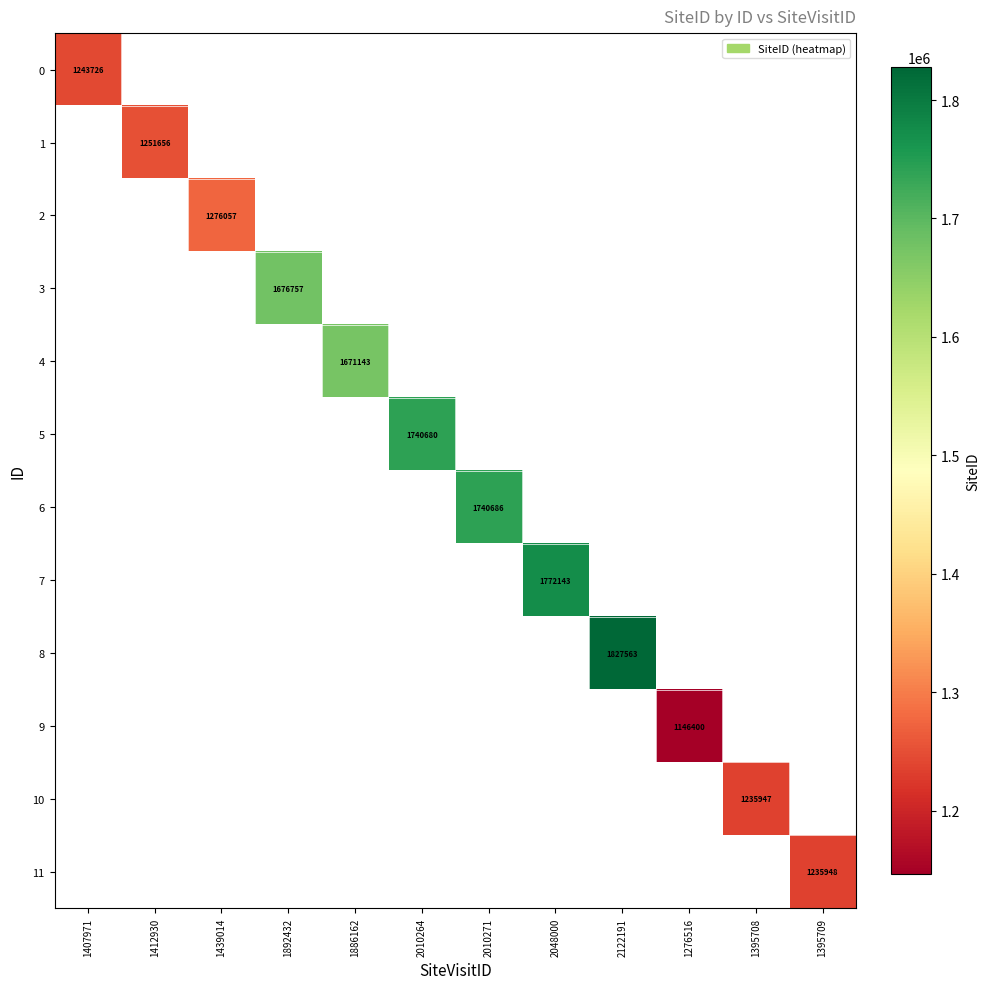

True or false: 3 has a value of 2841992 at 1892432.

False